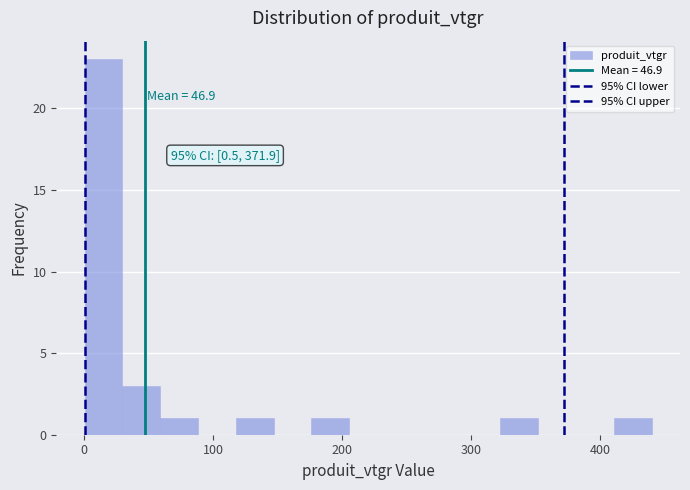

Read against the x-axis, roughly where is the centre of the tallest bar?

10